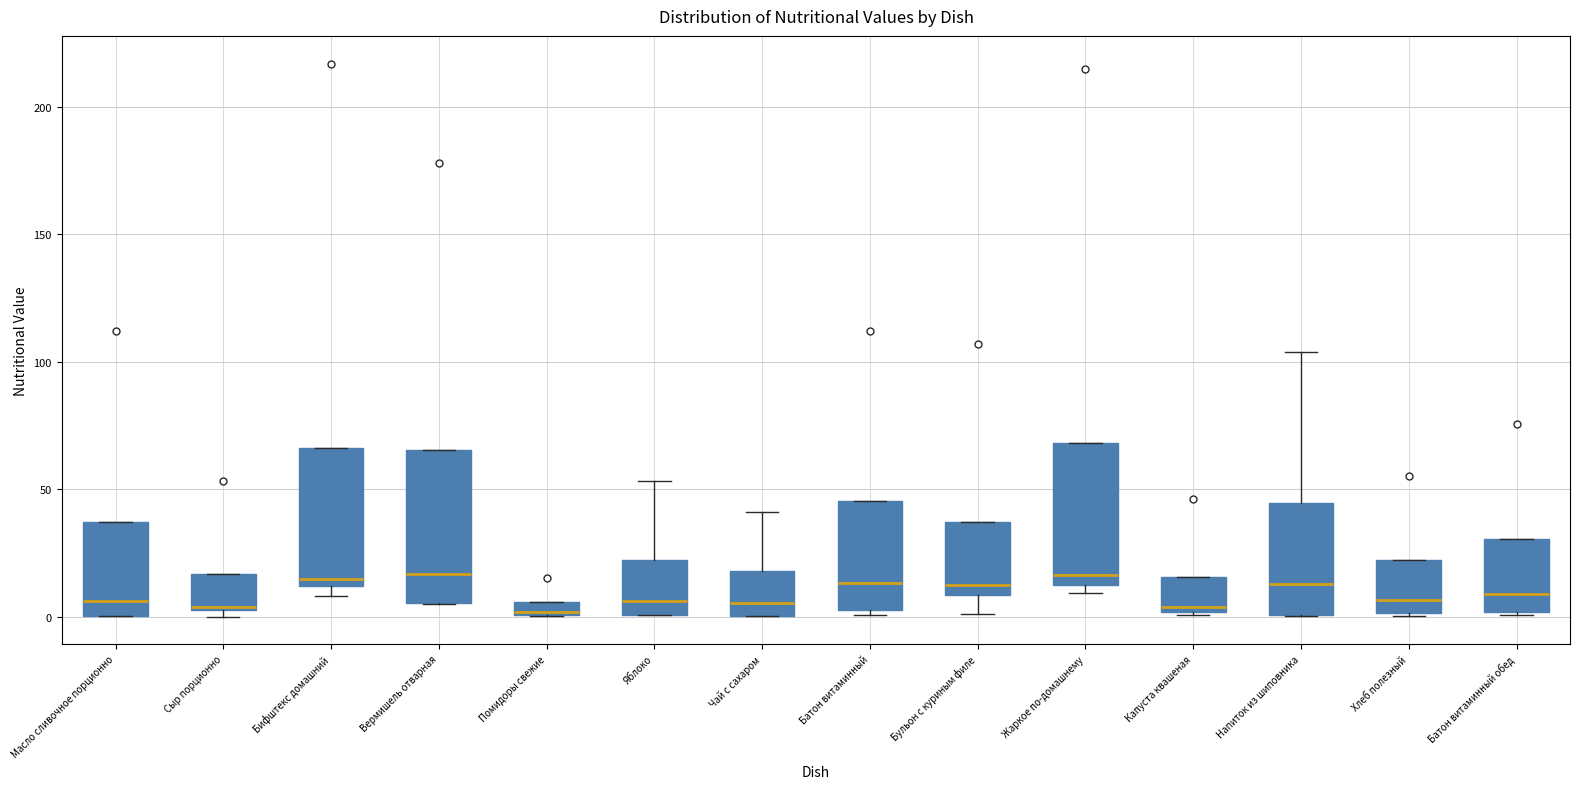

Where is the upper edge of the box for Батон витаминный обед on the y-axis? The values are not printed on the chart, so give them approximately, as read against the axis.

30